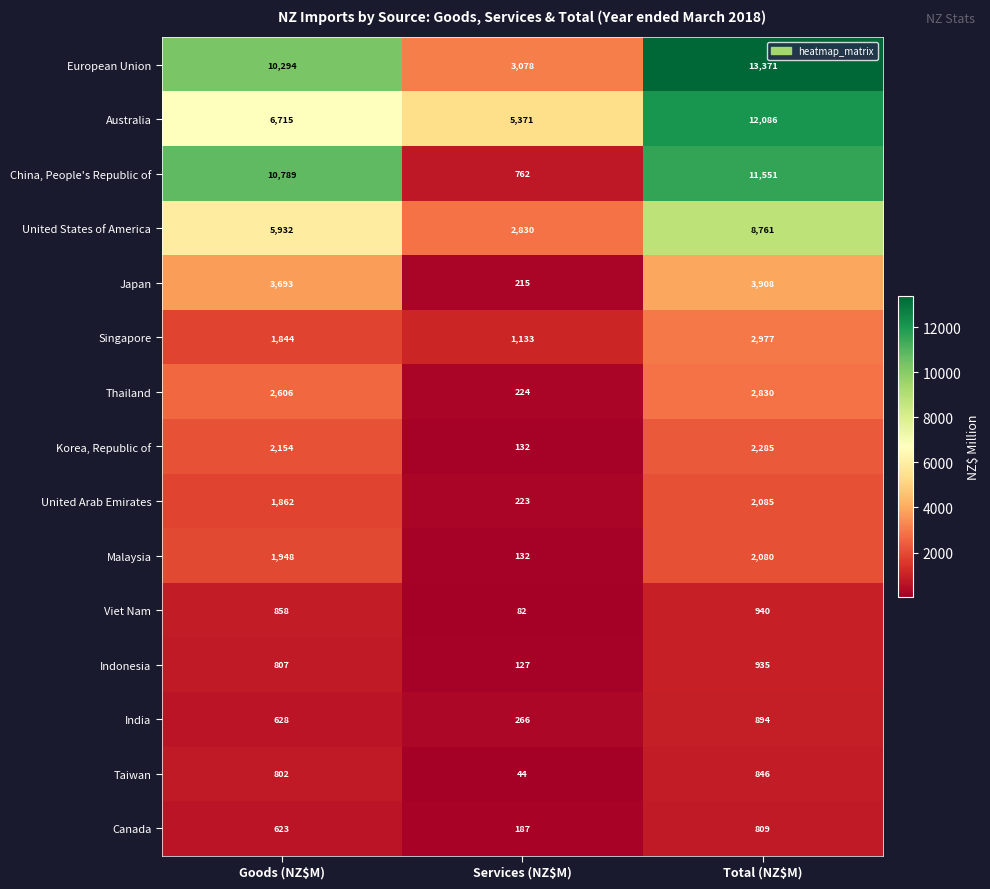

List the series in order of their peak value, highest first.

European Union, Australia, China, People's Republic of, United States of America, Japan, Singapore, Thailand, Korea, Republic of, United Arab Emirates, Malaysia, Viet Nam, Indonesia, India, Taiwan, Canada